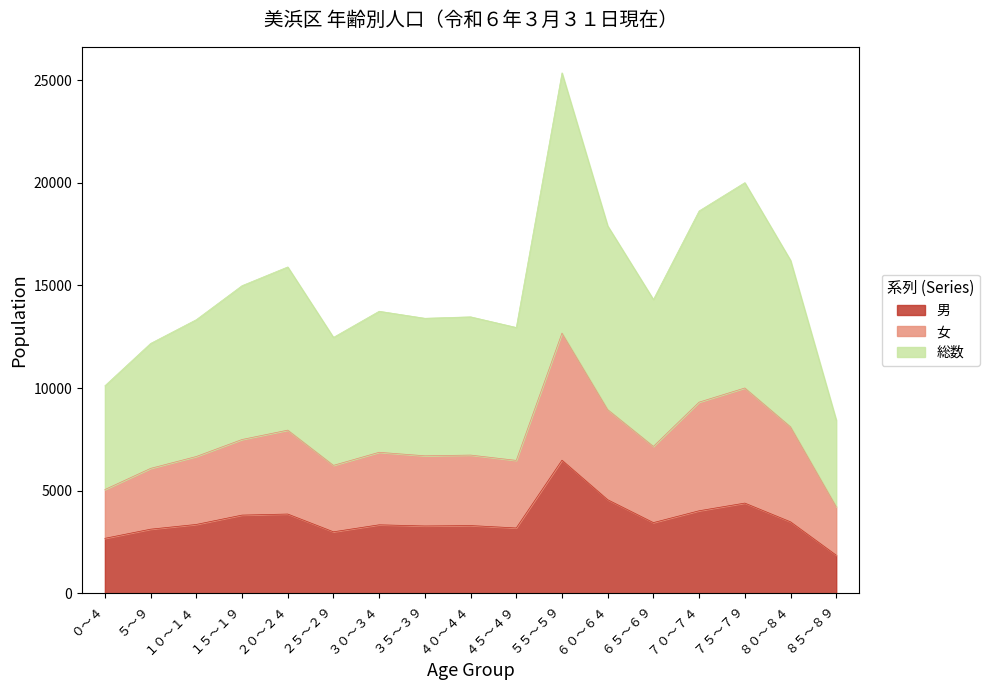

What is the difference between the highest and lowest values at １０～１４?

3310